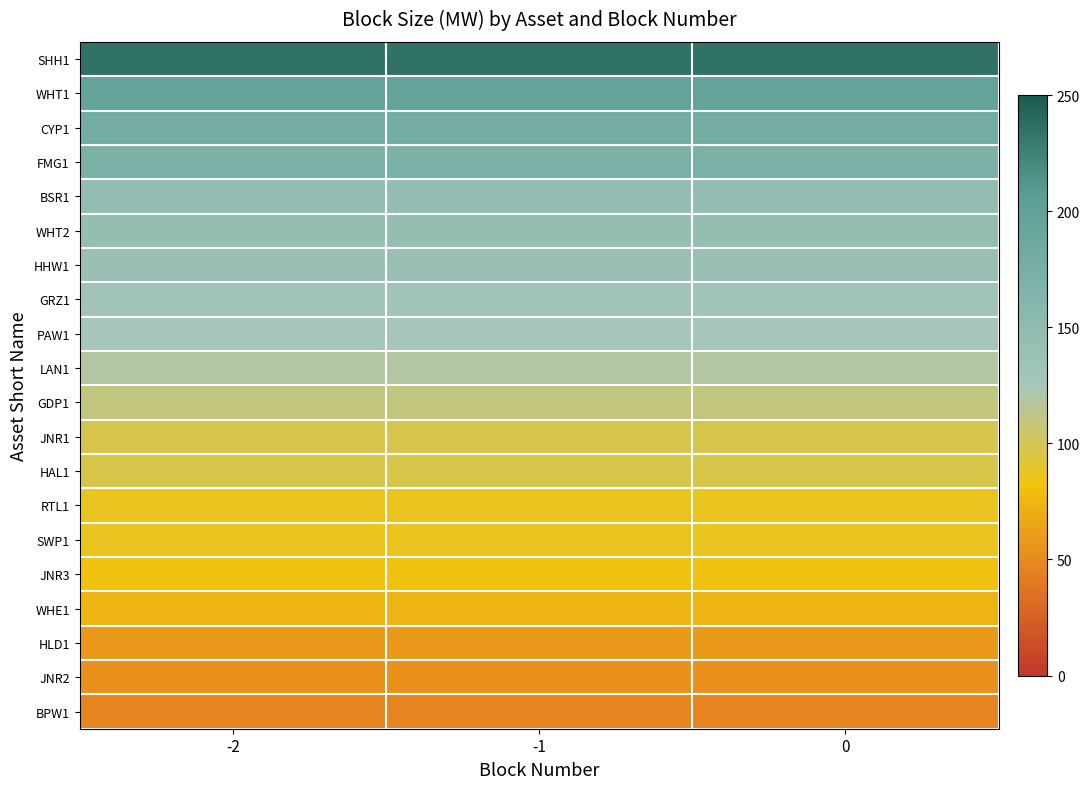

List the series in order of their peak value, lowest first.

BPW1, JNR2, HLD1, WHE1, JNR3, RTL1, SWP1, HAL1, JNR1, GDP1, LAN1, PAW1, GRZ1, HHW1, WHT2, BSR1, FMG1, CYP1, WHT1, SHH1